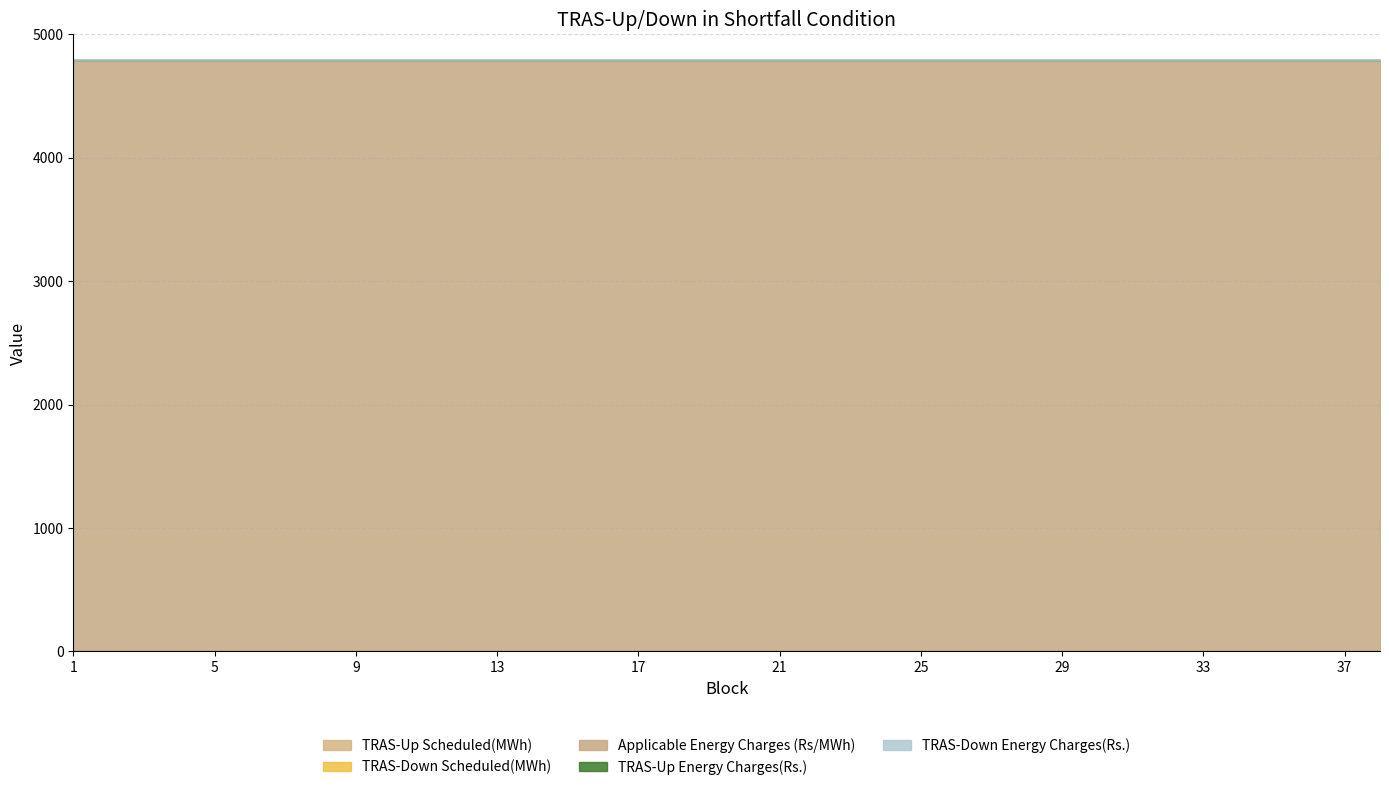

True or false: TRAS-Down Energy Charges(Rs.) has more than 1 interior local peaks.

False